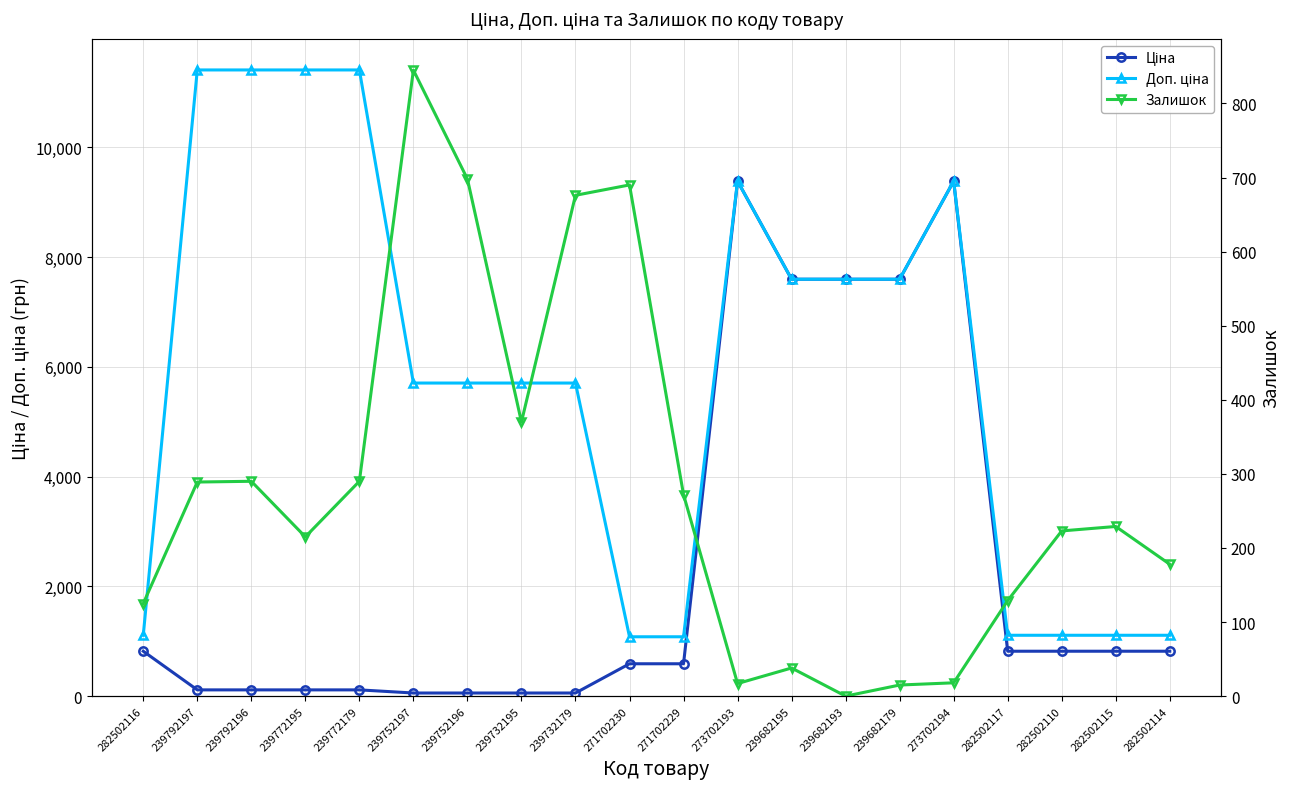

What value does the Доп. ціна series have at 282502114?

1109.2